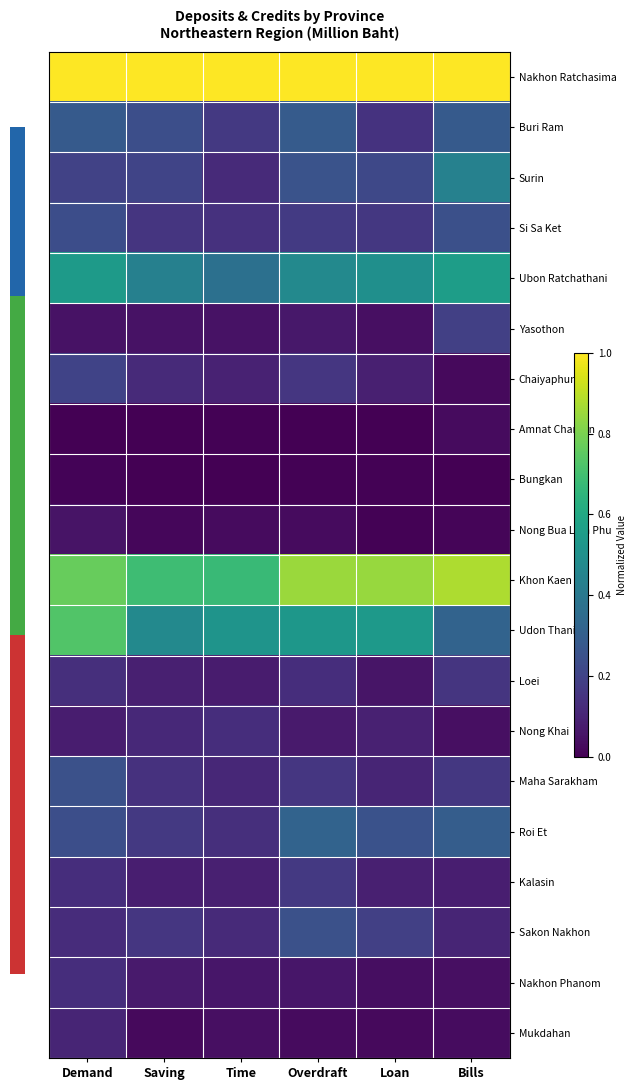

At which category is the sum across all series the highest?

Demand